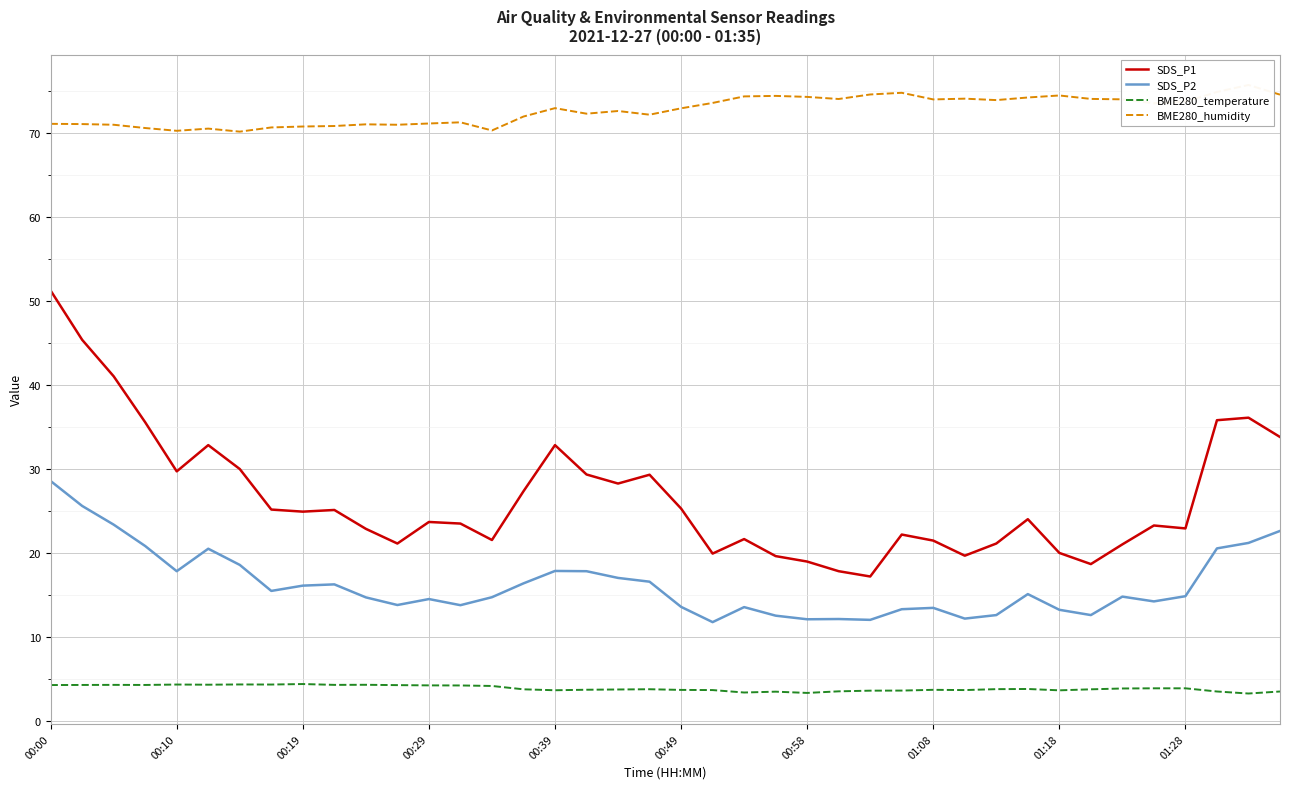

True or false: SDS_P1 has a value of 17.2 at 26.

True